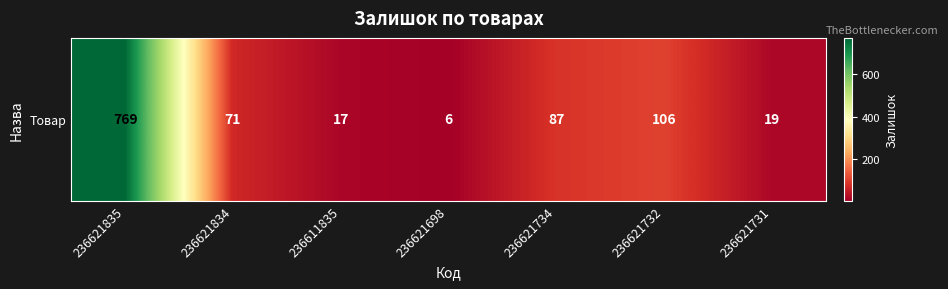

What is the change in value from 236611835 to 236621734?

+70